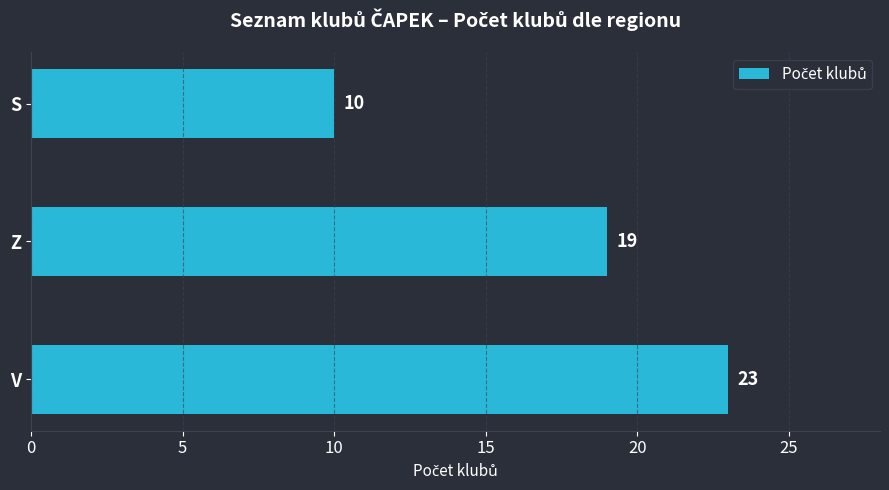

Which has a higher value, Z or S?

Z